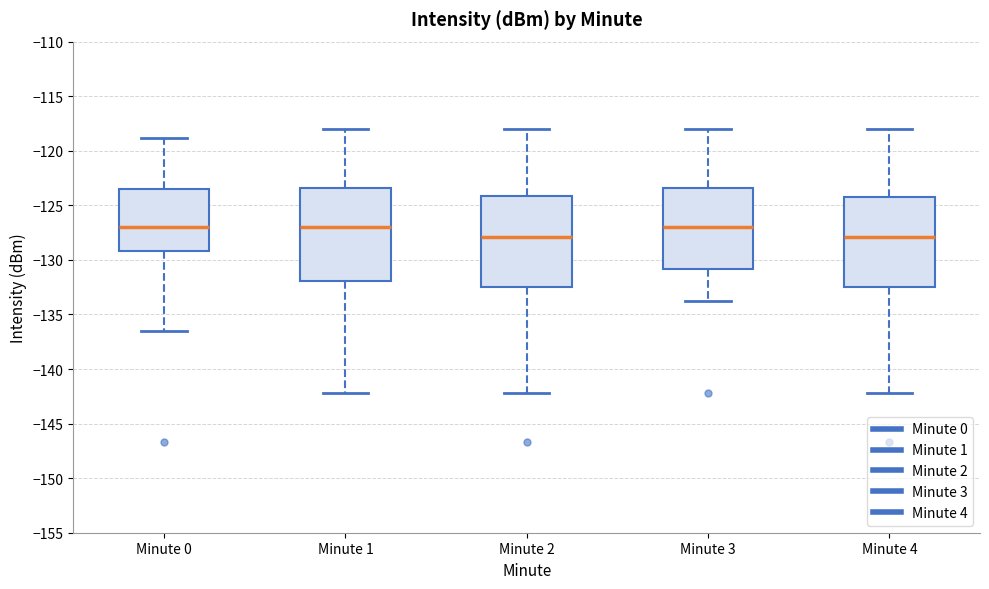

Reading left to right, transcribe this box plot: for each box, give where its median line is, the range the box spans, and where its two whiskers end, as read against the y-axis. The values are not printed on the chart, so give them approximately, as read against the axis.

Minute 0: median -127.0, box -129.0 to -123.5, whiskers -136.5 to -119.0
Minute 1: median -127.0, box -132.0 to -123.5, whiskers -142.0 to -118.0
Minute 2: median -128.0, box -132.5 to -124.0, whiskers -142.0 to -118.0
Minute 3: median -127.0, box -131.0 to -123.5, whiskers -134.0 to -118.0
Minute 4: median -128.0, box -132.5 to -124.0, whiskers -142.0 to -118.0